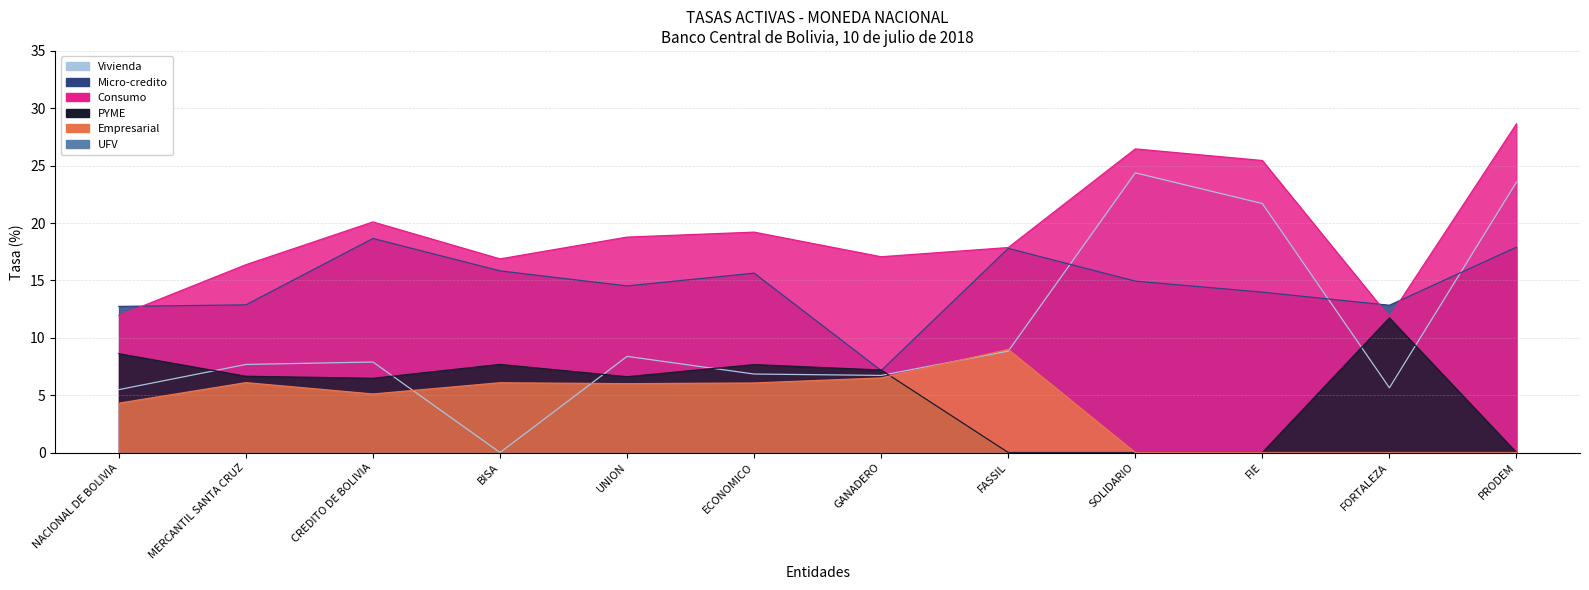

Where is the first local minimum for PYME?

CREDITO DE BOLIVIA